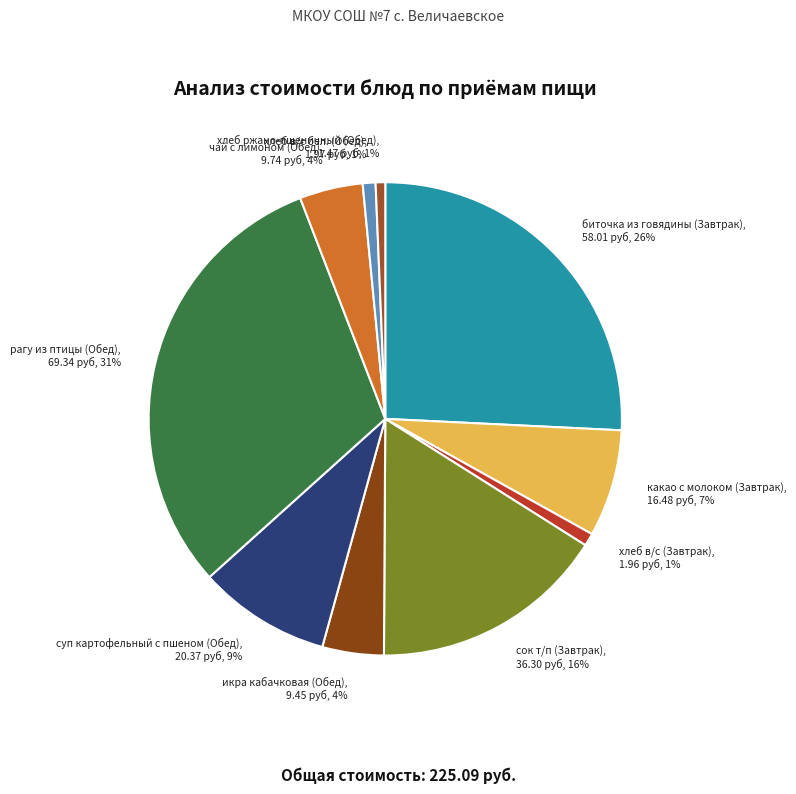

To the nearest percent, what portion does какао с молоком (Завтрак) represent?

7%